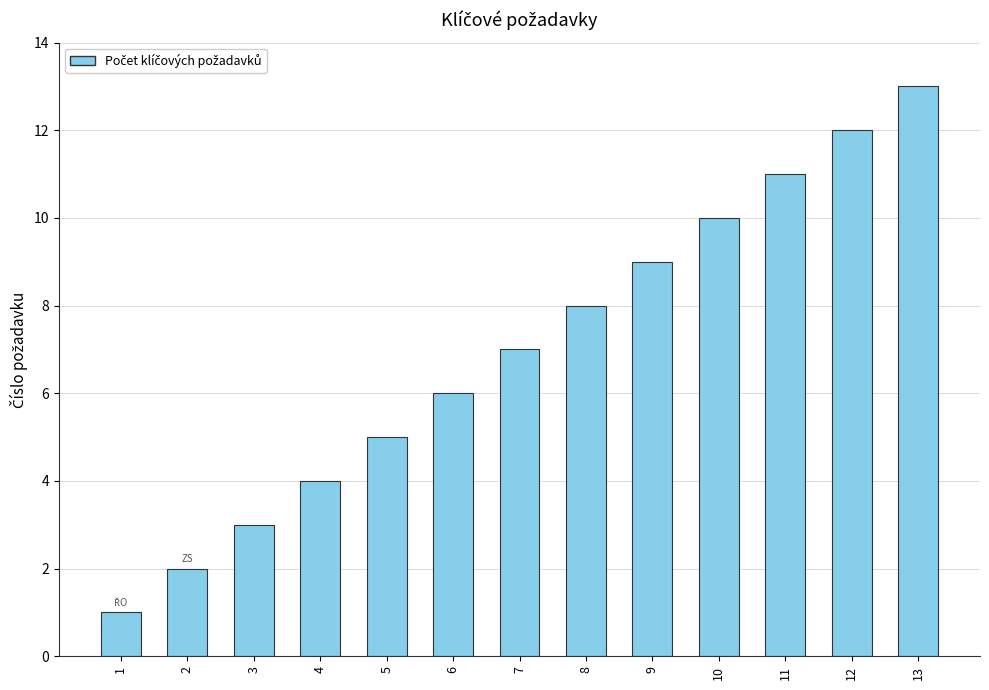

What is the difference between the maximum and minimum values?

12